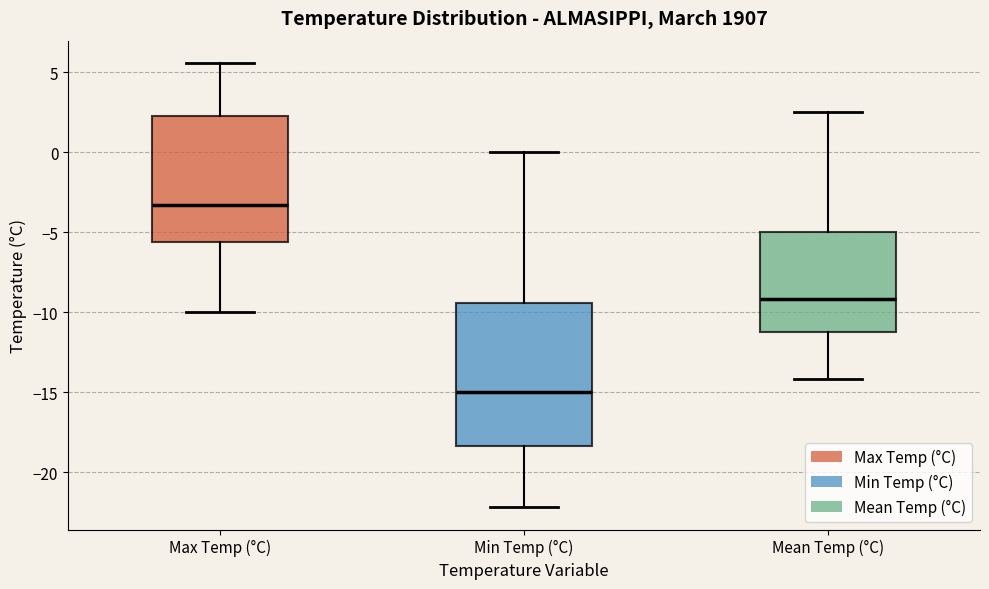

Reading left to right, read every box against the y-axis: the position of its median line, the range the box covers, and the ends of its whiskers. The values are not printed on the chart, so give them approximately, as read against the axis.

Max Temp (°C): median -3.5, box -5.5 to 2.5, whiskers -10.0 to 5.5
Min Temp (°C): median -15.0, box -18.5 to -9.5, whiskers -22.0 to 0.0
Mean Temp (°C): median -9.0, box -11.0 to -5.0, whiskers -14.0 to 2.5